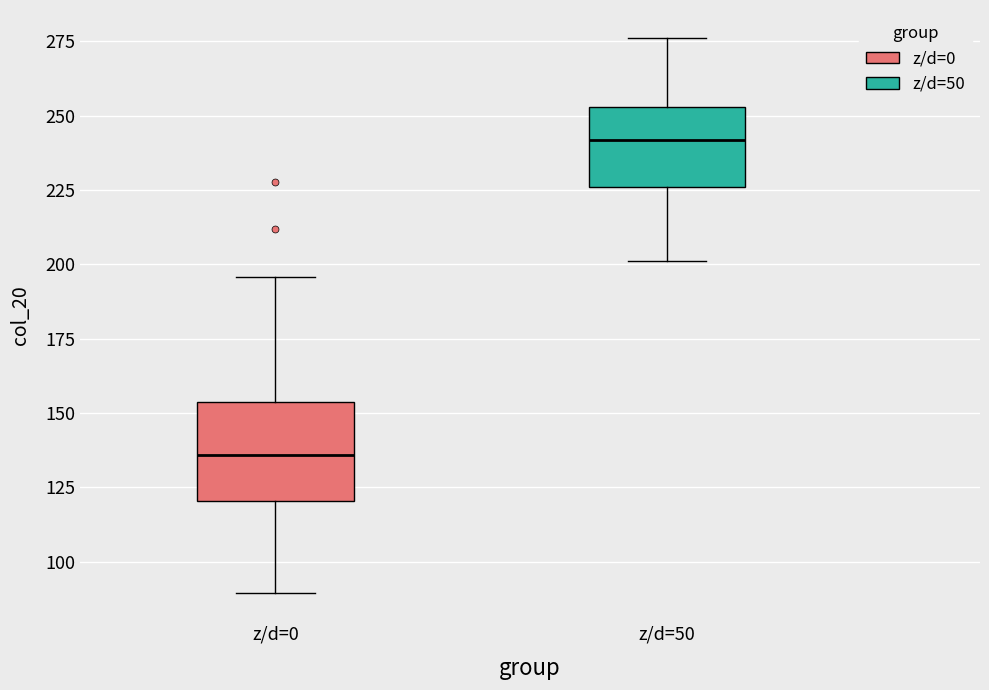

Reading left to right, transcribe this box plot: for each box, give where its median line is, the range the box spans, and where its two whiskers end, as read against the y-axis. The values are not printed on the chart, so give them approximately, as read against the axis.

z/d=0: median 135, box 120 to 155, whiskers 90 to 195
z/d=50: median 240, box 225 to 255, whiskers 200 to 275